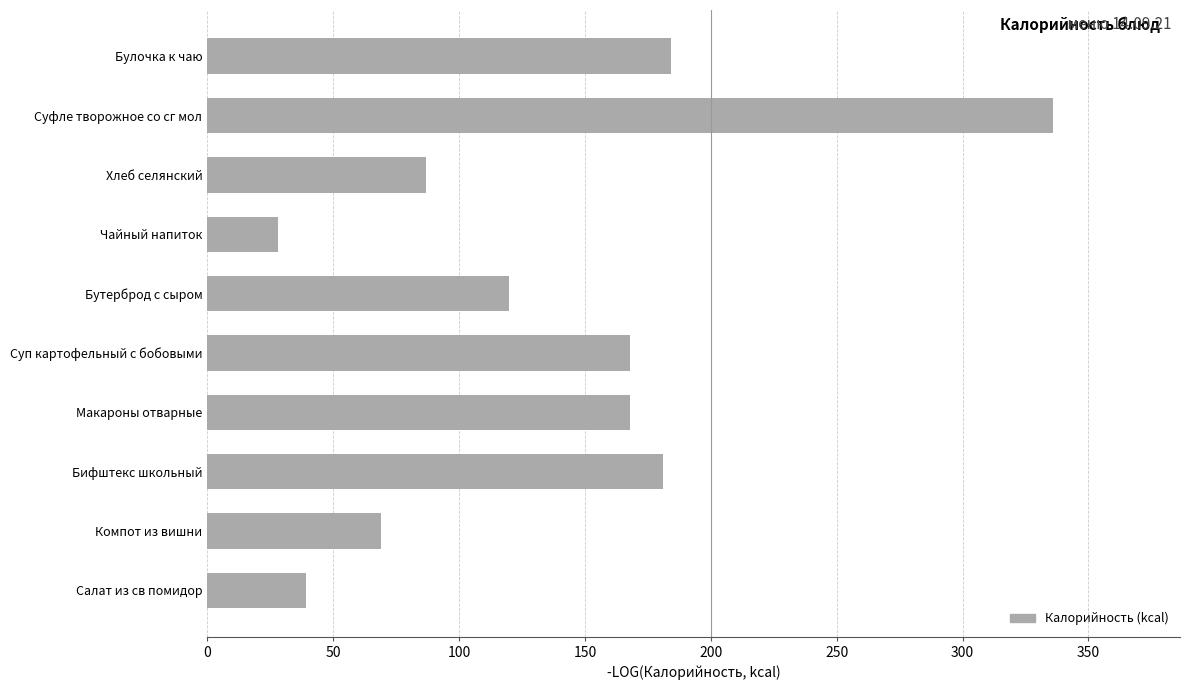

The chart shows a value of 240.6 at Бифштекс школьный. True or false?

False